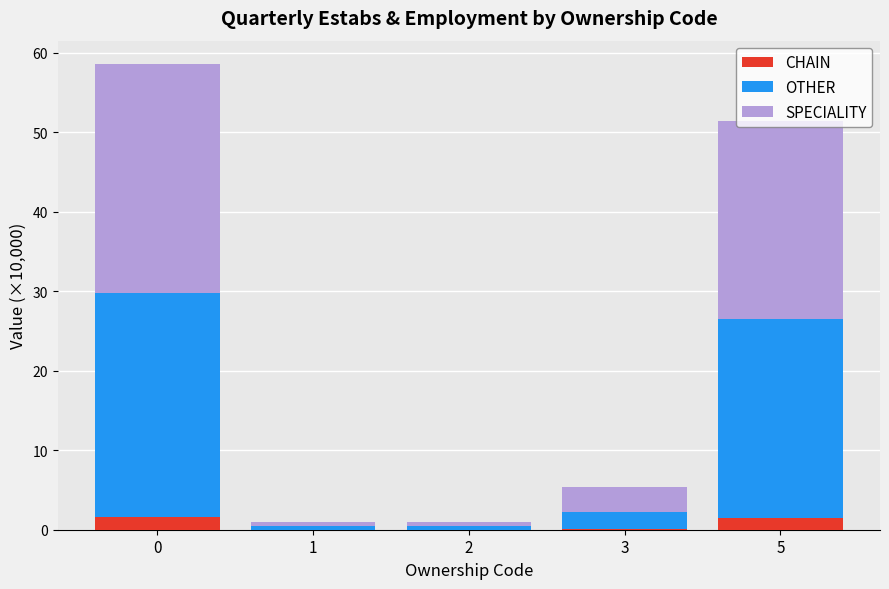

What is the highest value of the CHAIN series?

1.5